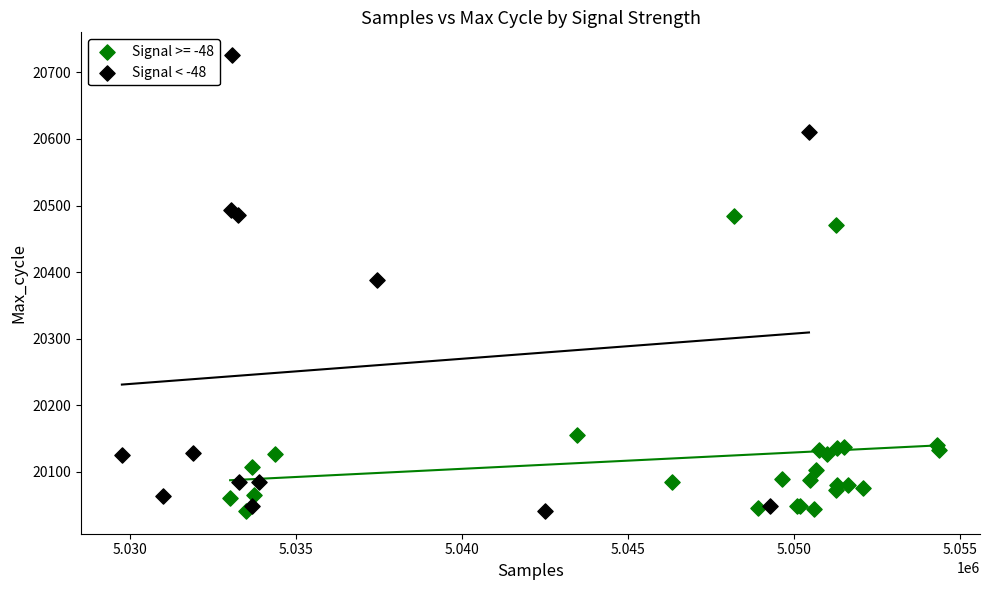

Which series contains the highest Y value?

Signal < -48